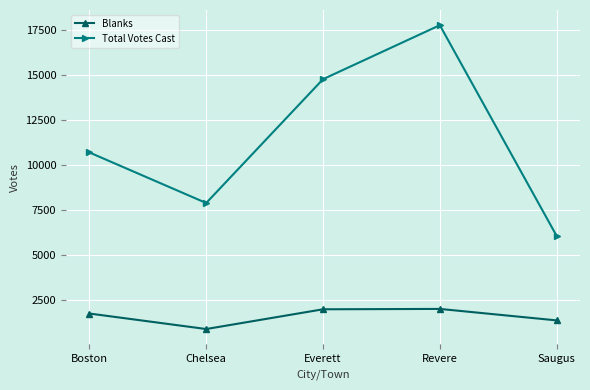

What is the smallest value displayed?

905